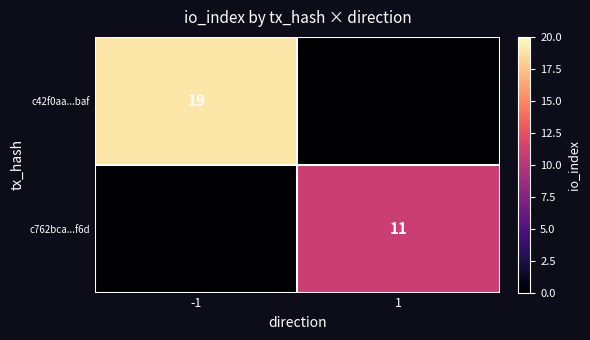

The c42f0aa...baf series shows 19 at -1. True or false?

True